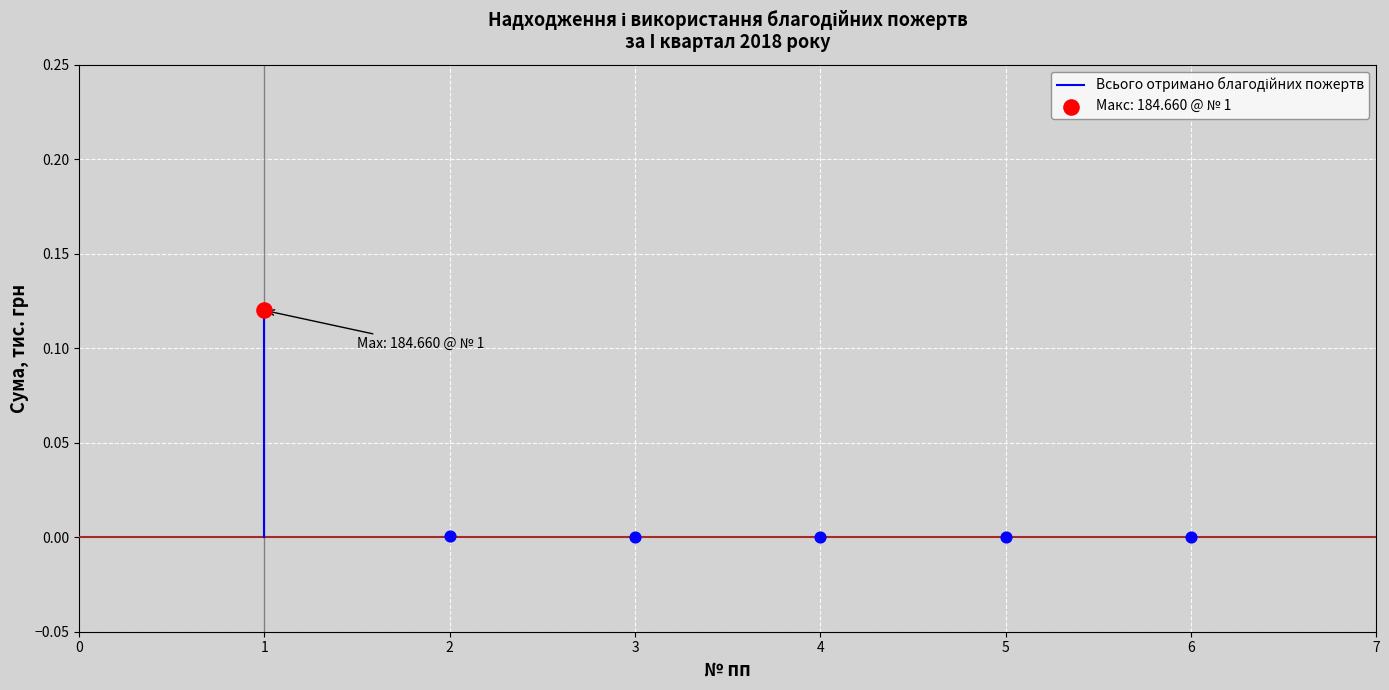

What is the change in value from 0 to 1?

+0.1